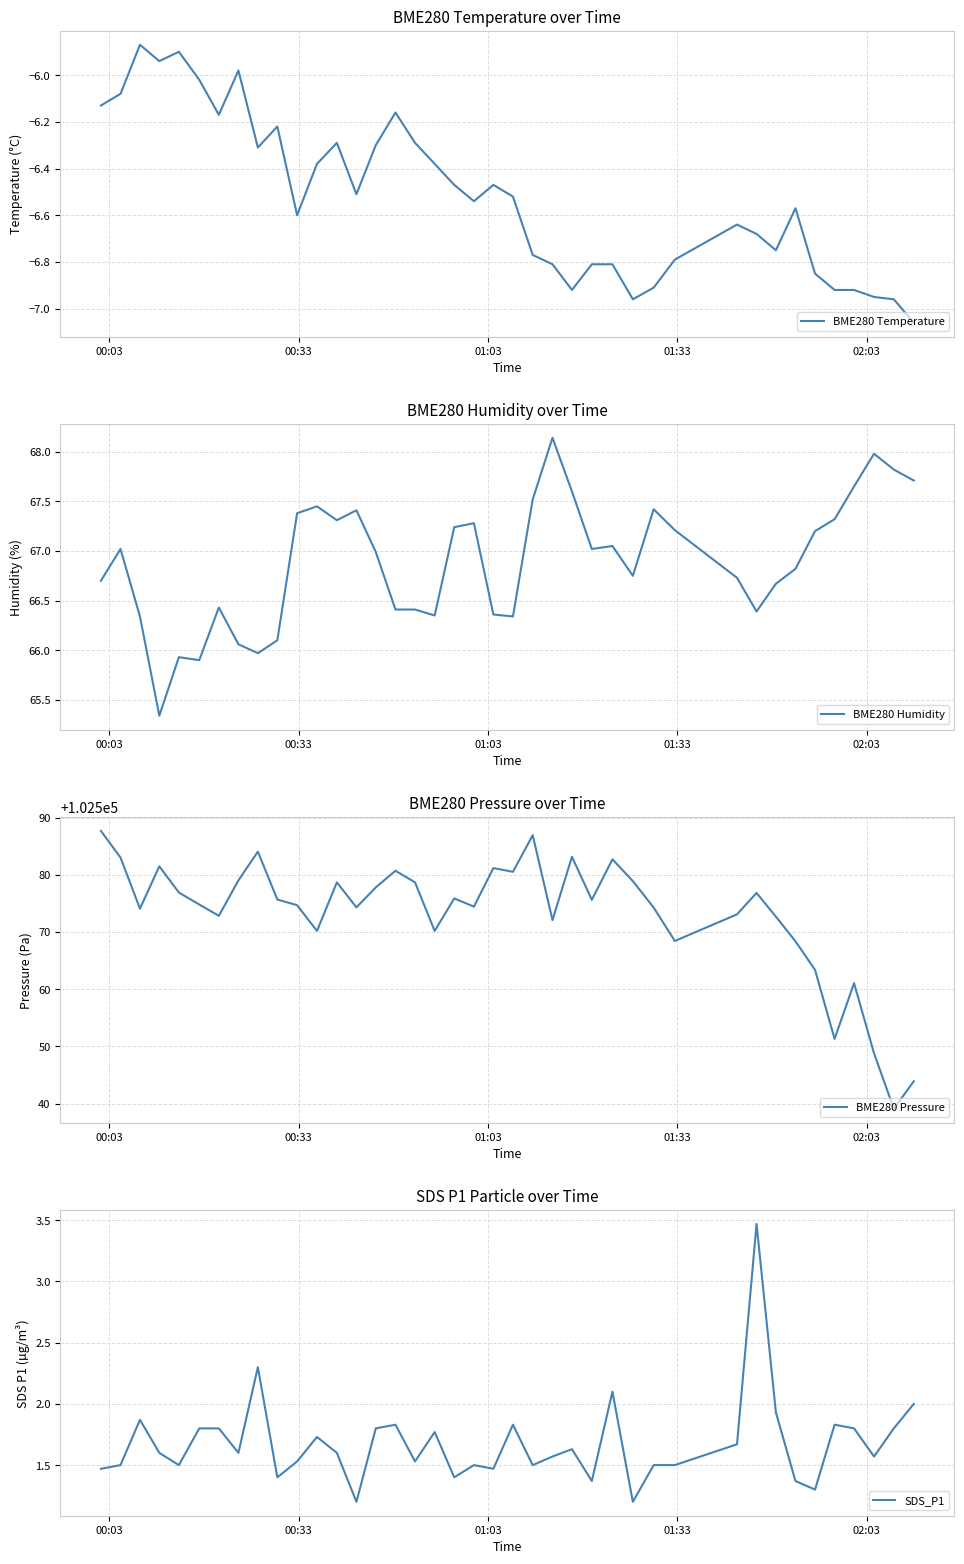

Which series has the largest total across all categories?

BME280 Pressure